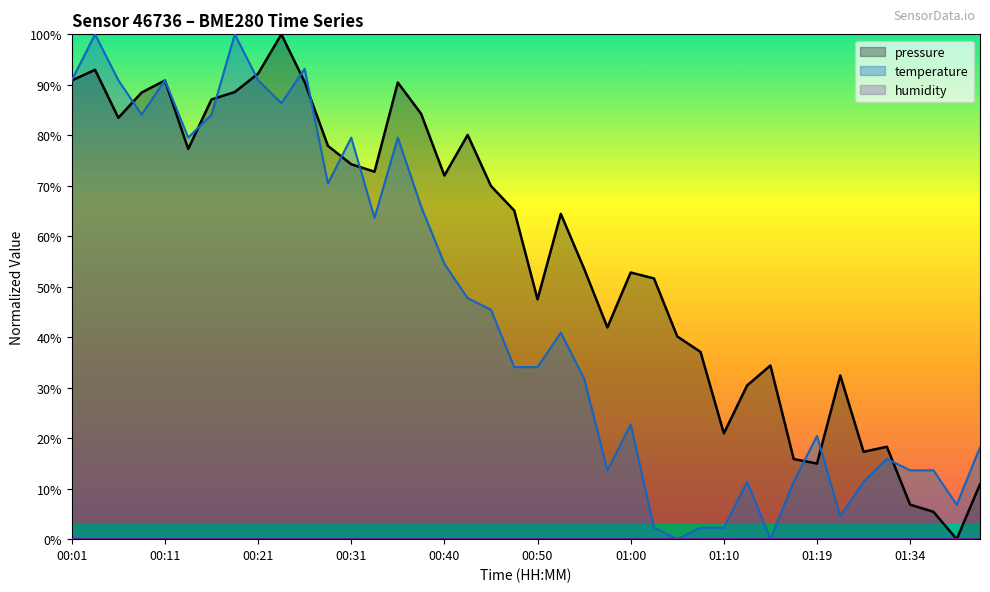

True or false: pressure has a value of 22.1 at 00:11.

False